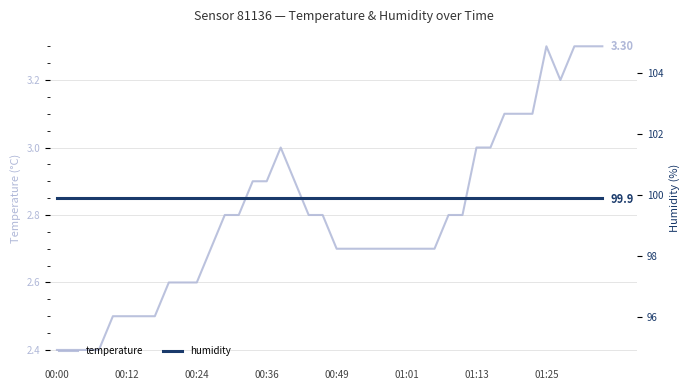

Reading left to right, what are all the values shown in this chart?

temperature: 2.4	2.4	2.4	2.4	2.5	2.5	2.5	2.5	2.6	2.6	2.6	2.7	2.8	2.8	2.9	2.9	3.0	2.9	2.8	2.8	2.7	2.7	2.7	2.7	2.7	2.7	2.7	2.7	2.8	2.8	3.0	3.0	3.1	3.1	3.1	3.3	3.2	3.3	3.3	3.3
humidity: 99.9	99.9	99.9	99.9	99.9	99.9	99.9	99.9	99.9	99.9	99.9	99.9	99.9	99.9	99.9	99.9	99.9	99.9	99.9	99.9	99.9	99.9	99.9	99.9	99.9	99.9	99.9	99.9	99.9	99.9	99.9	99.9	99.9	99.9	99.9	99.9	99.9	99.9	99.9	99.9